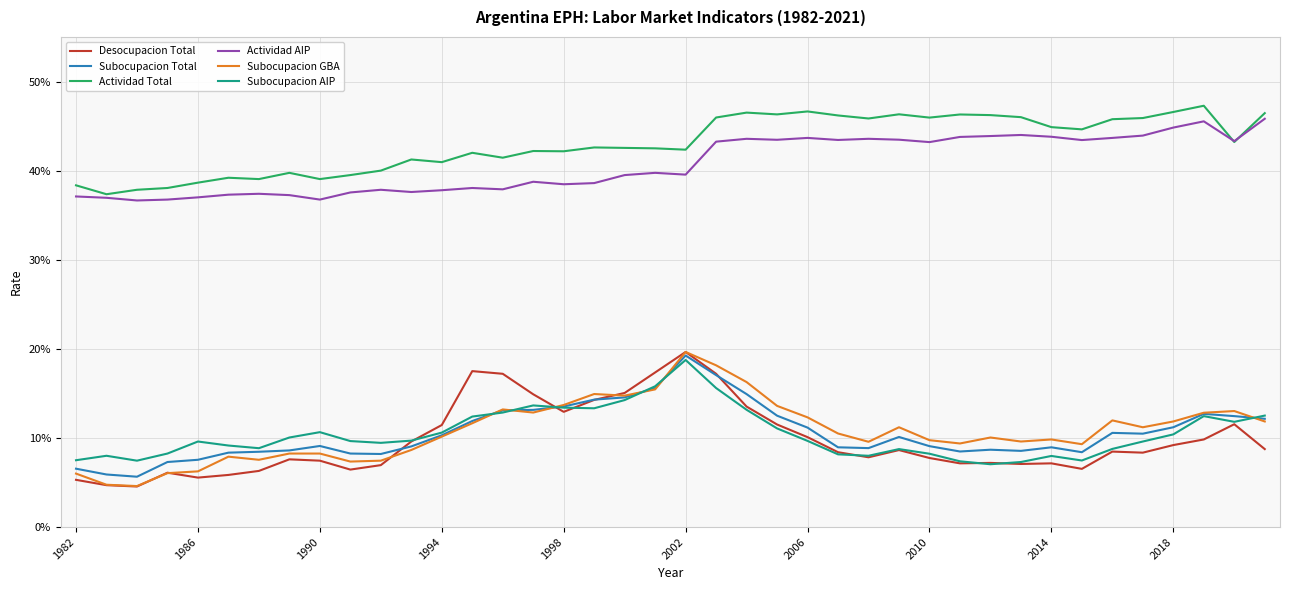

What are all the series names shown in the legend?

Desocupacion Total, Subocupacion Total, Actividad Total, Actividad AIP, Subocupacion GBA, Subocupacion AIP